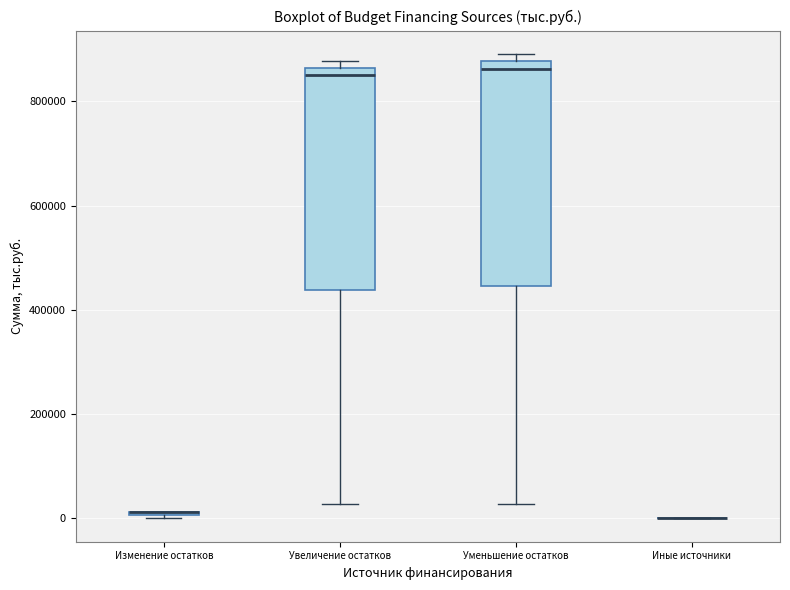

Where is the lower edge of the box for Изменение остатков on the y-axis? The values are not printed on the chart, so give them approximately, as read against the axis.

0